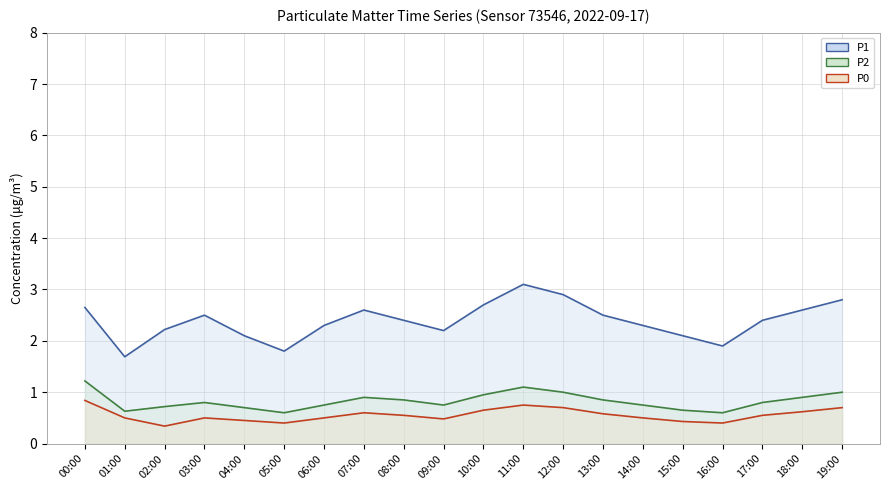

At which label does P1 reach its peak?

11:00